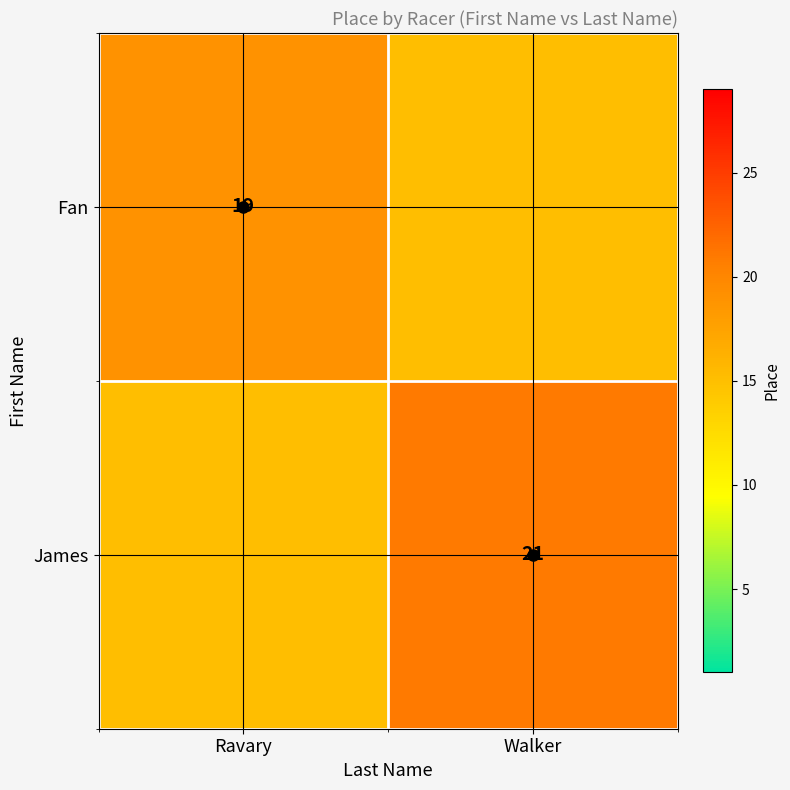

Which has a higher value, Ravary or Walker?

Ravary